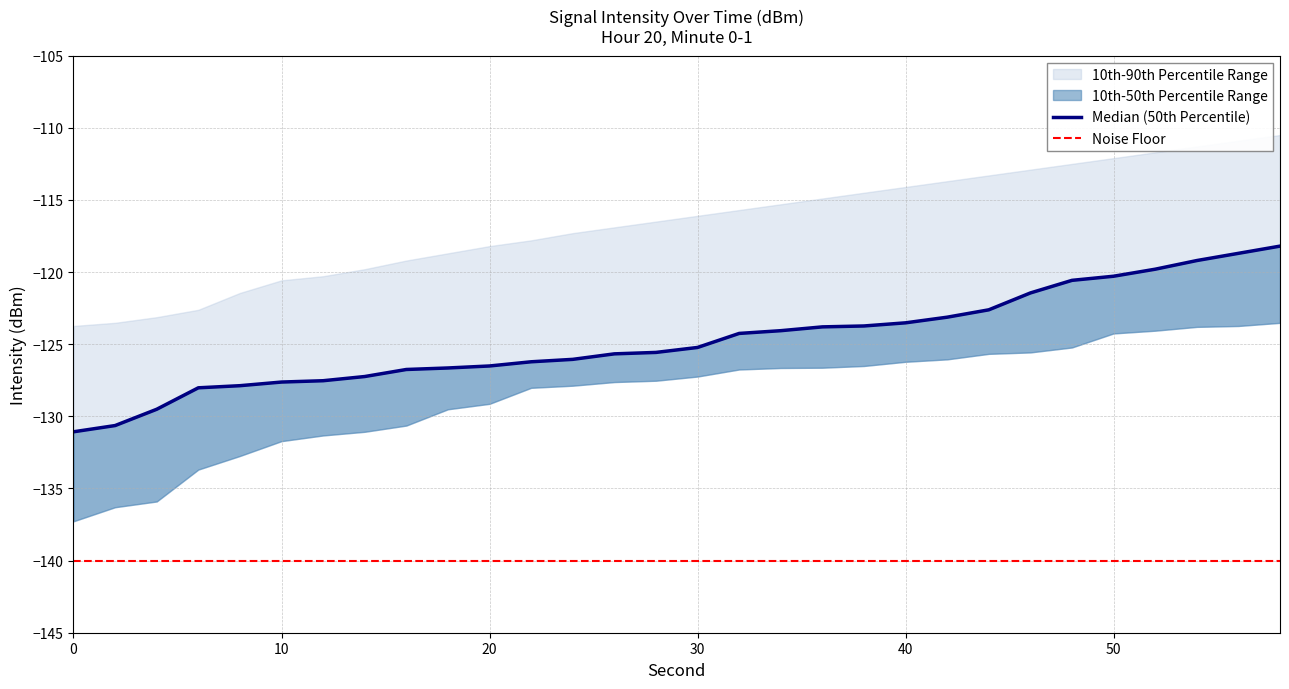

Between 32 and 48, which series saw the biggest shift?

intensity_p50